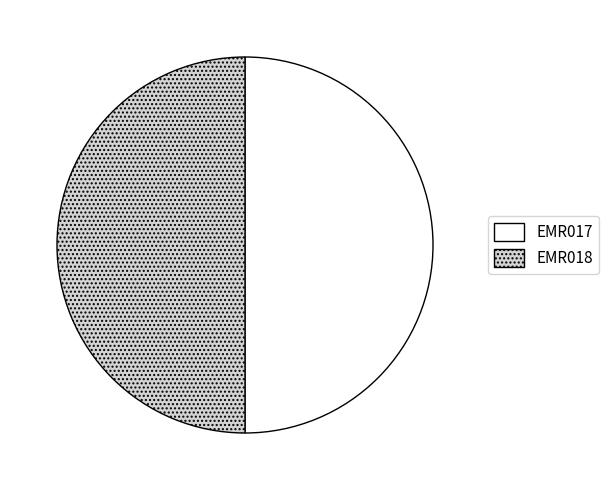

Approximately how many times larger is the value at EMR018 compared to EMR017?

1.0